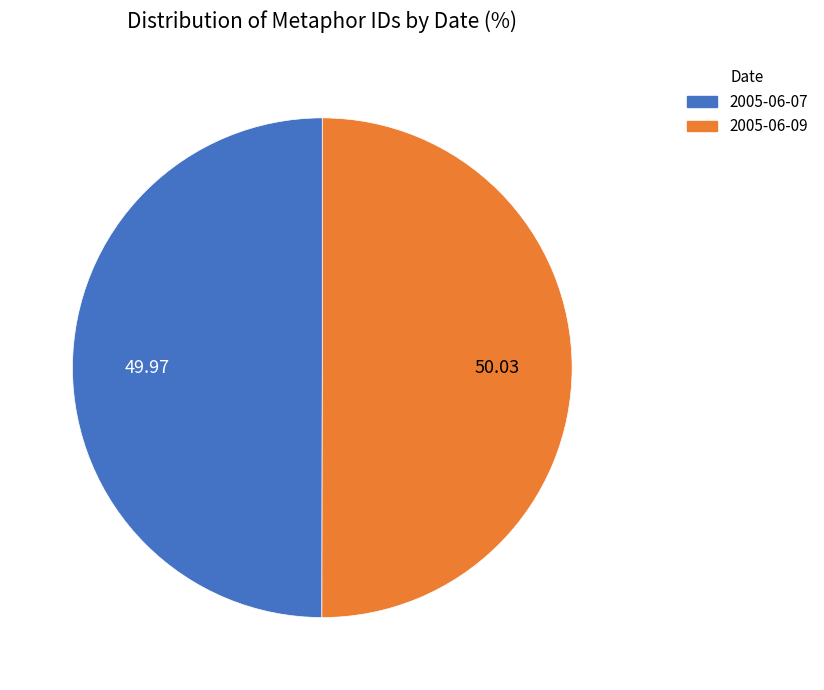

True or false: 2005-06-07 accounts for 40% of the total.

False